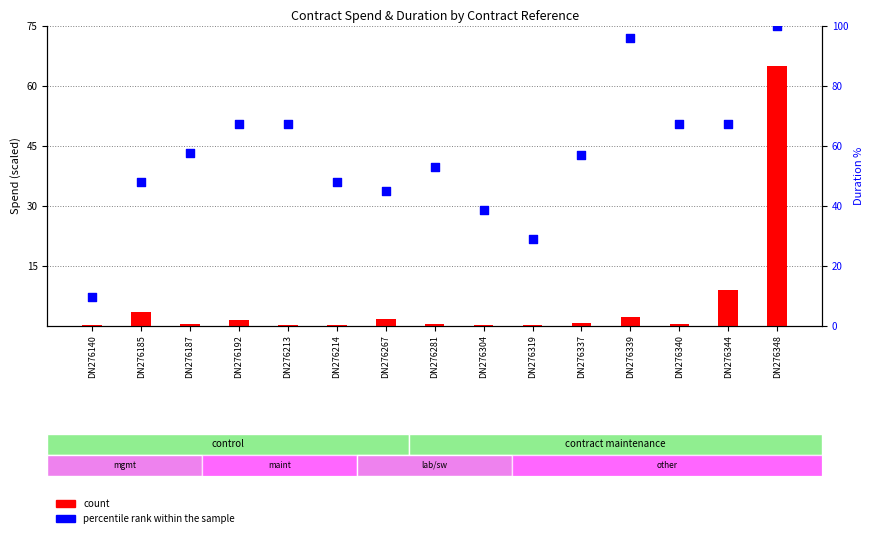

Which series reaches the maximum Y coordinate?

percentile rank within the sample